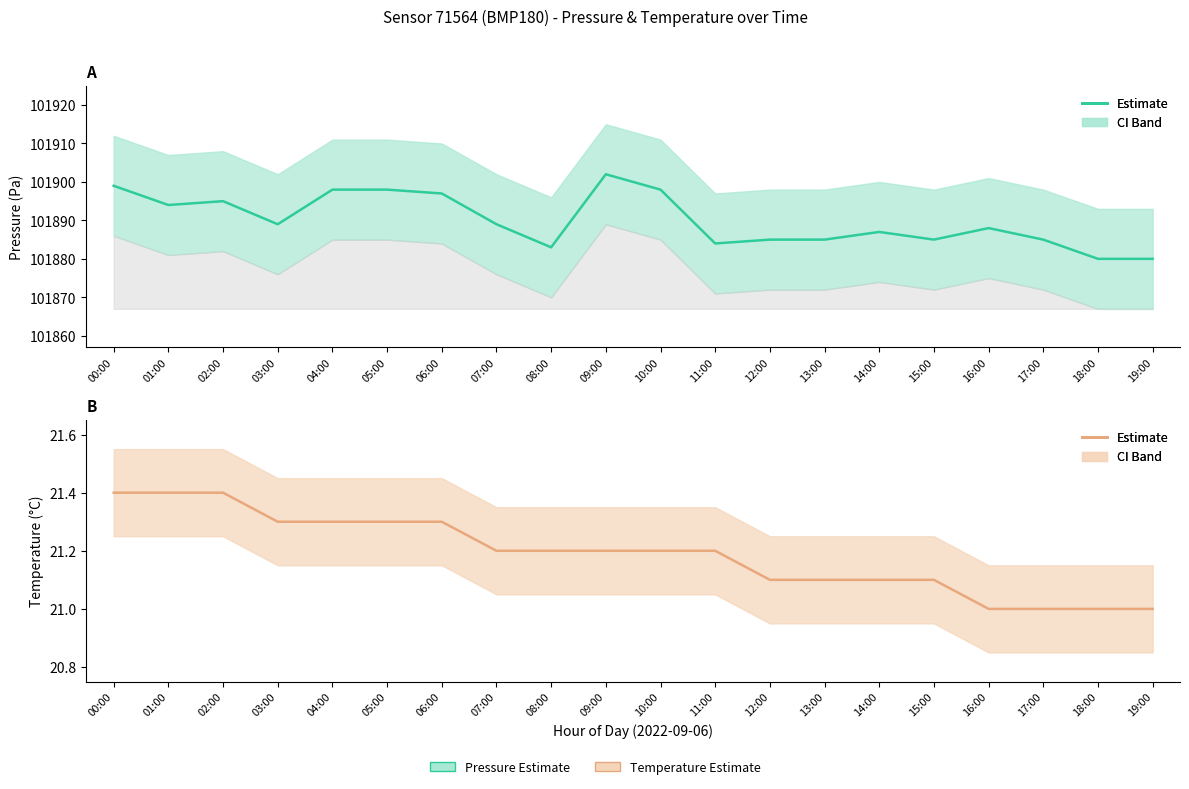

Where is temperature nearest to the value 21?

16:00